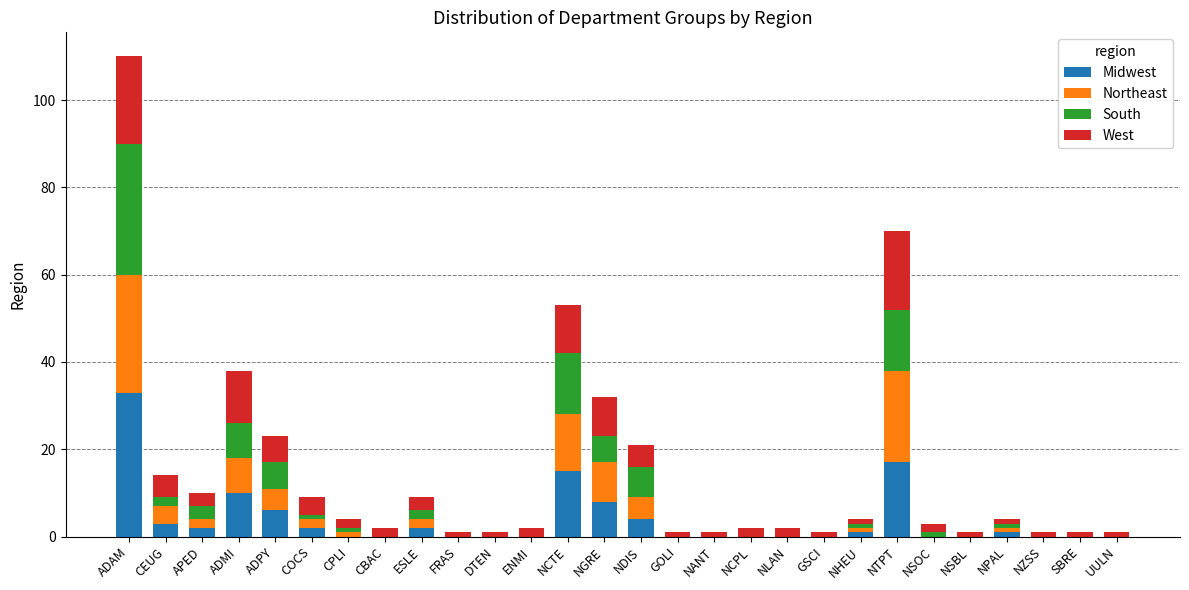

Is it true that Midwest equals 0 at NSBL?

True